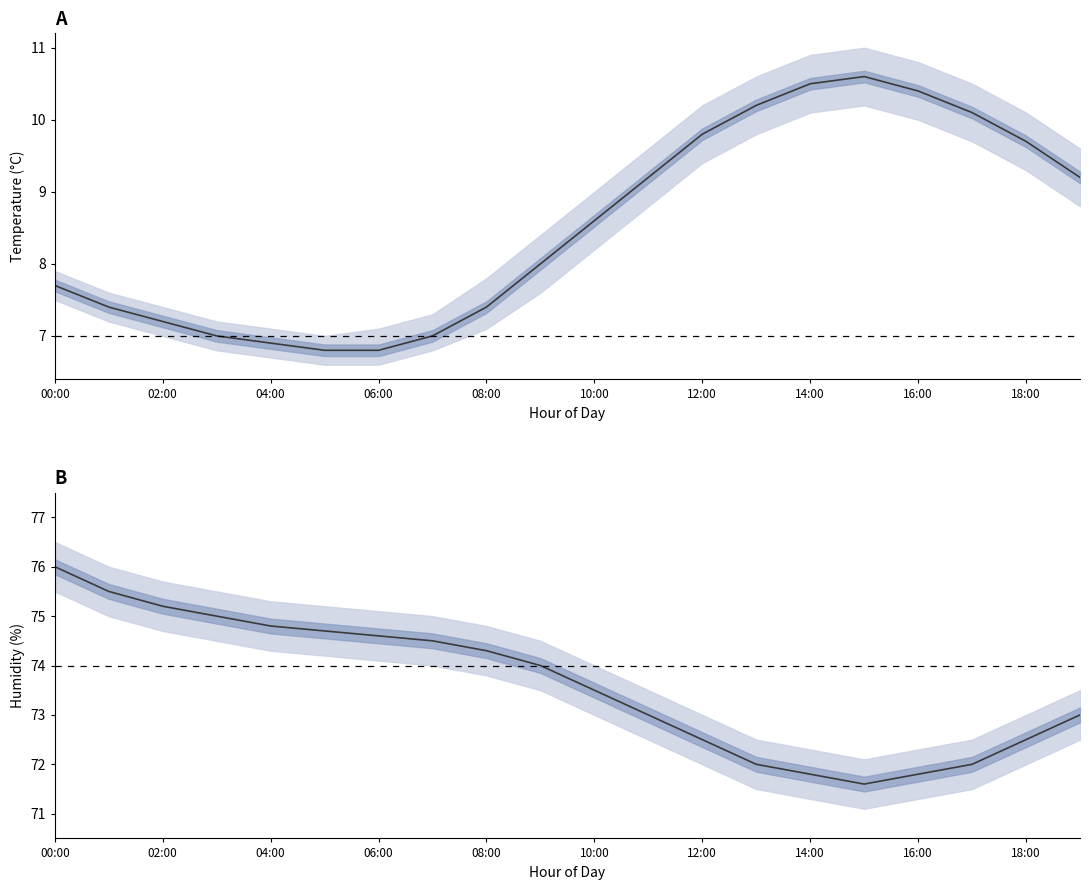

What is the label of the 1st point from the right?

19